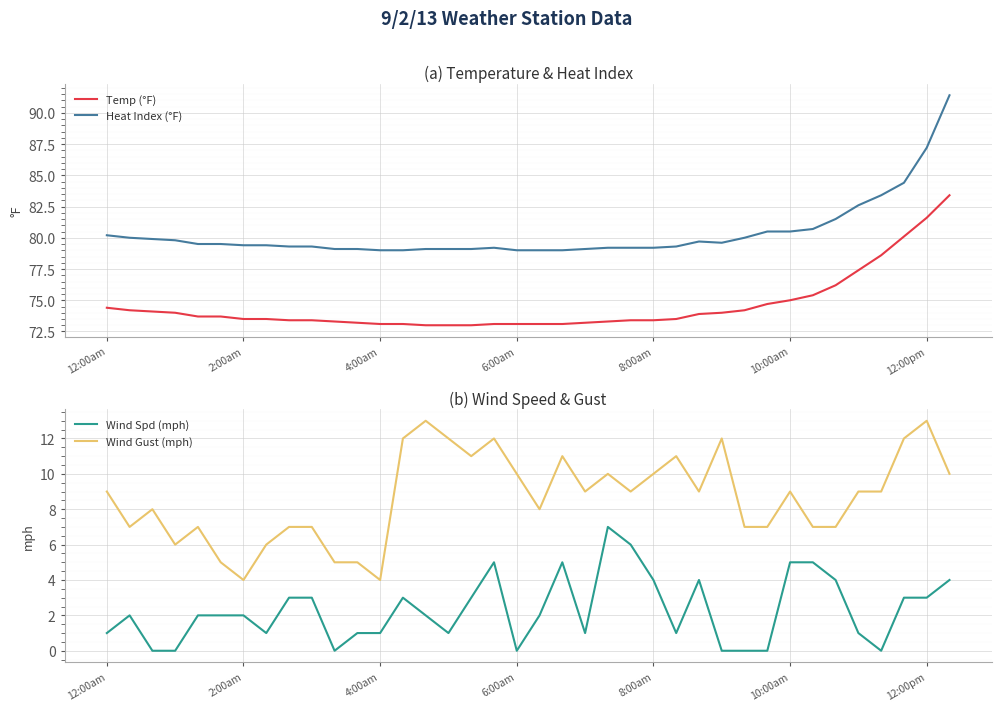

True or false: Temp (°F) and Heat Index (°F) cross at least once.

False